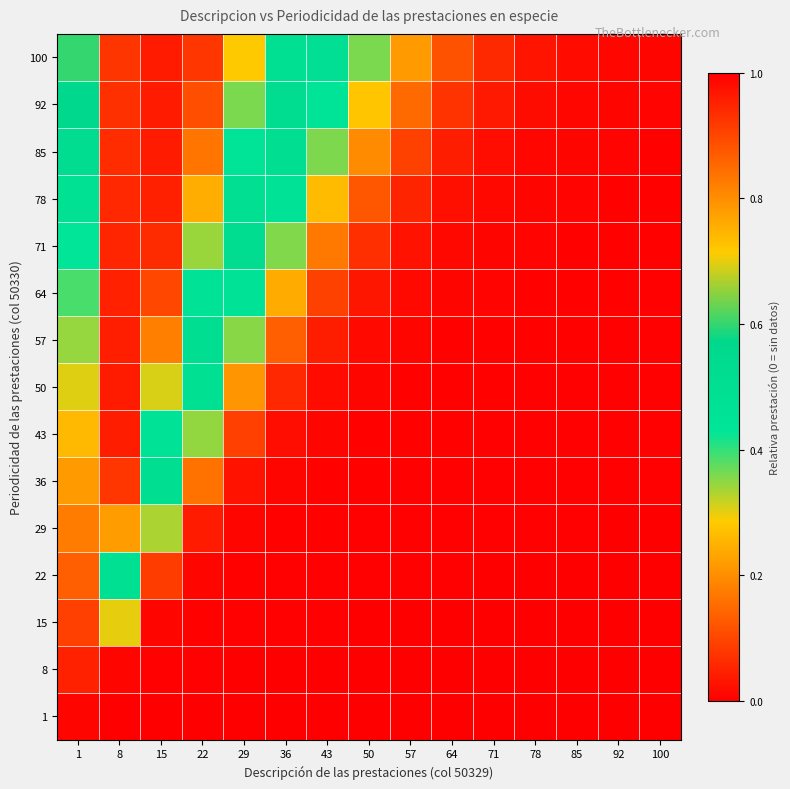

List the series in order of their peak value, lowest first.

1, 8, 15, 29, 43, 64, 50, 22, 78, 36, 57, 71, 85, 92, 100